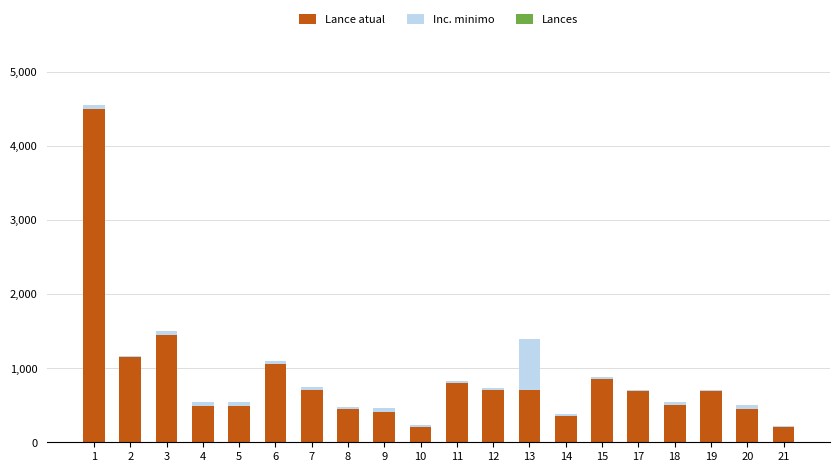

How many distinct data groups are displayed?

2